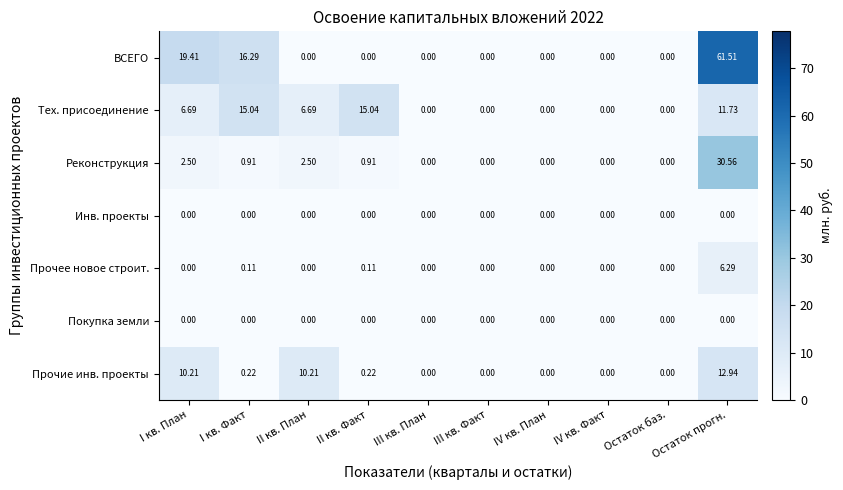

At which category is the sum across all series the highest?

Остаток прогн.